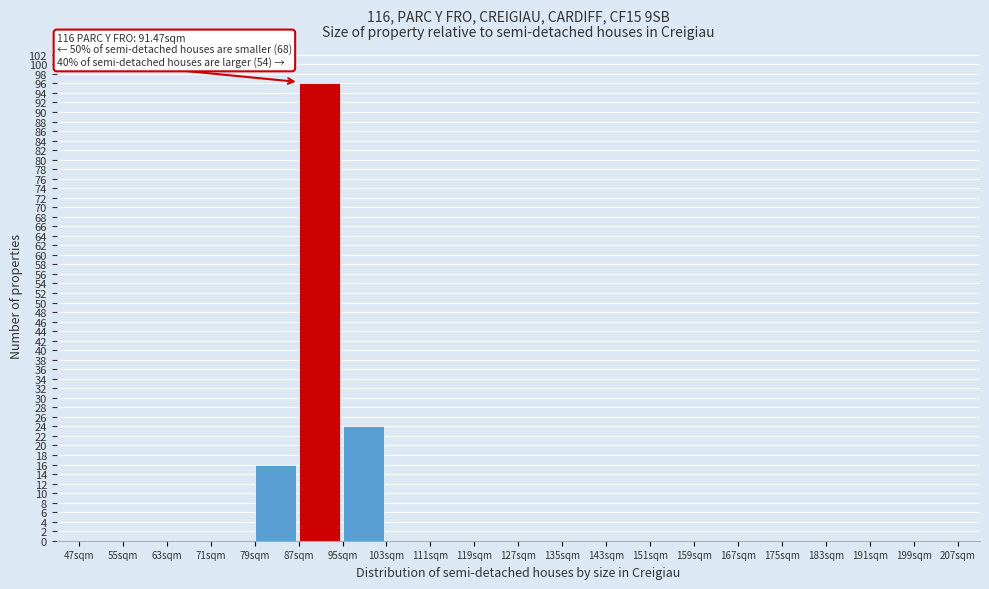

Which range on the x-axis has the tallest bar?

87 to 95